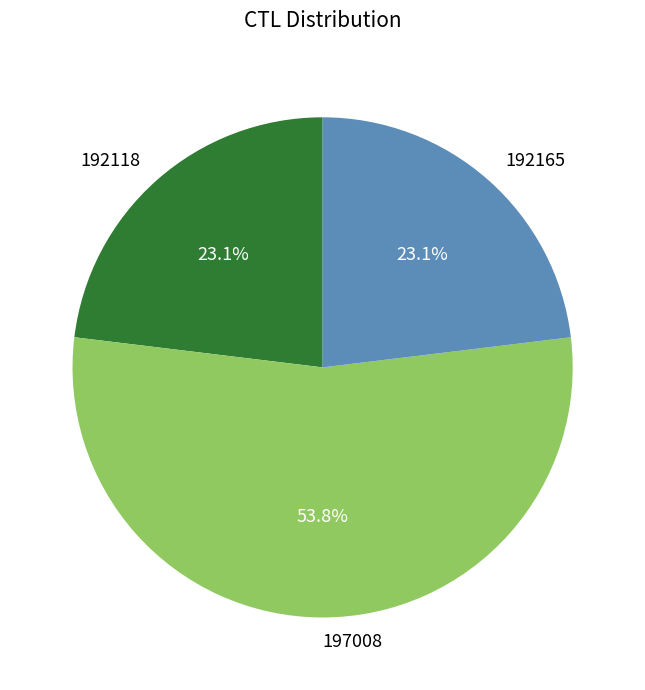

To the nearest percent, what is the difference between the largest and smallest slice percentages?

31%